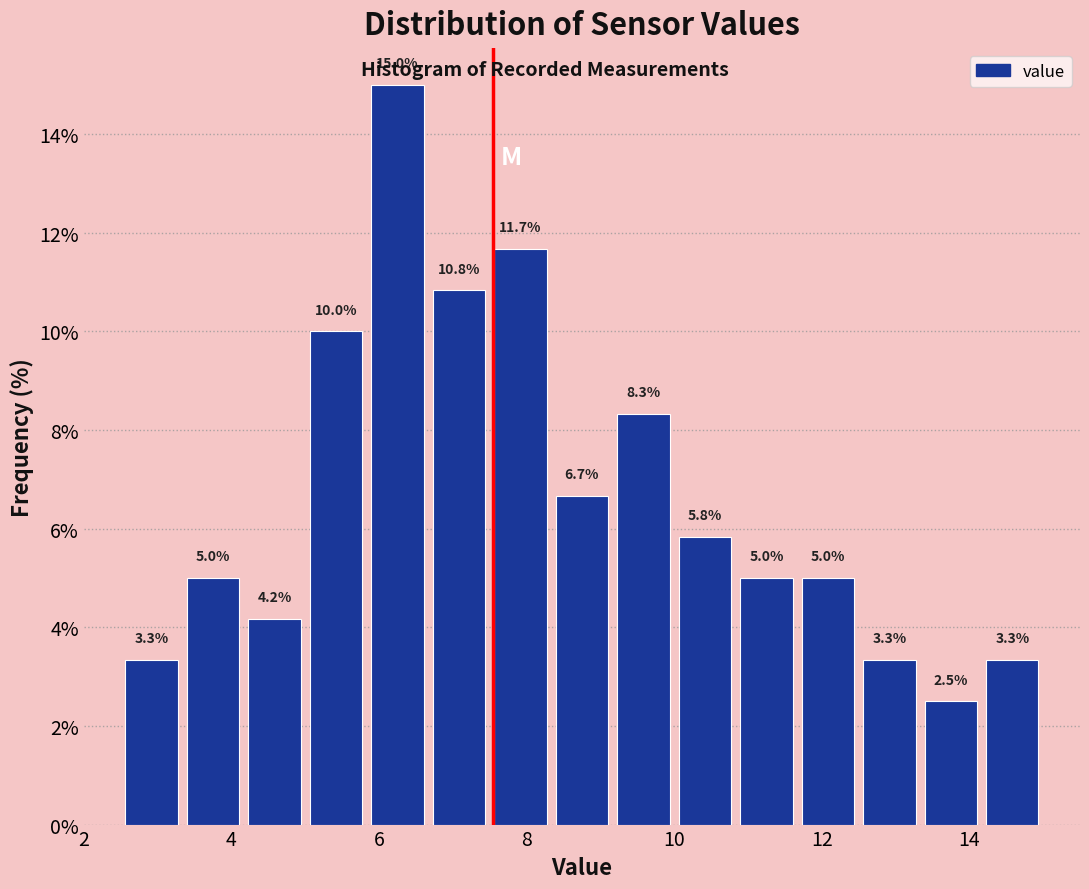

What is the height of the bar covering 2.6 to 3.4 on the x-axis? The bar edges are not printed on the chart, so give them approximately, as read against the axis.

3.3